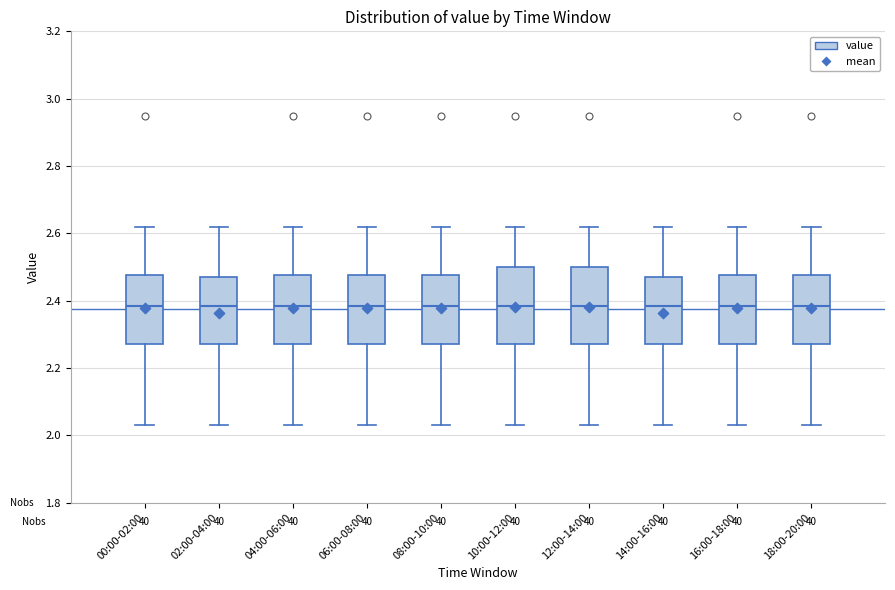

Reading left to right, transcribe this box plot: for each box, give where its median line is, the range the box spans, and where its two whiskers end, as read against the y-axis. The values are not printed on the chart, so give them approximately, as read against the axis.

00:00-02:00: median 2.38, box 2.28 to 2.48, whiskers 2.04 to 2.62
02:00-04:00: median 2.38, box 2.28 to 2.48, whiskers 2.04 to 2.62
04:00-06:00: median 2.38, box 2.28 to 2.48, whiskers 2.04 to 2.62
06:00-08:00: median 2.38, box 2.28 to 2.48, whiskers 2.04 to 2.62
08:00-10:00: median 2.38, box 2.28 to 2.48, whiskers 2.04 to 2.62
10:00-12:00: median 2.38, box 2.28 to 2.50, whiskers 2.04 to 2.62
12:00-14:00: median 2.38, box 2.28 to 2.50, whiskers 2.04 to 2.62
14:00-16:00: median 2.38, box 2.28 to 2.48, whiskers 2.04 to 2.62
16:00-18:00: median 2.38, box 2.28 to 2.48, whiskers 2.04 to 2.62
18:00-20:00: median 2.38, box 2.28 to 2.48, whiskers 2.04 to 2.62